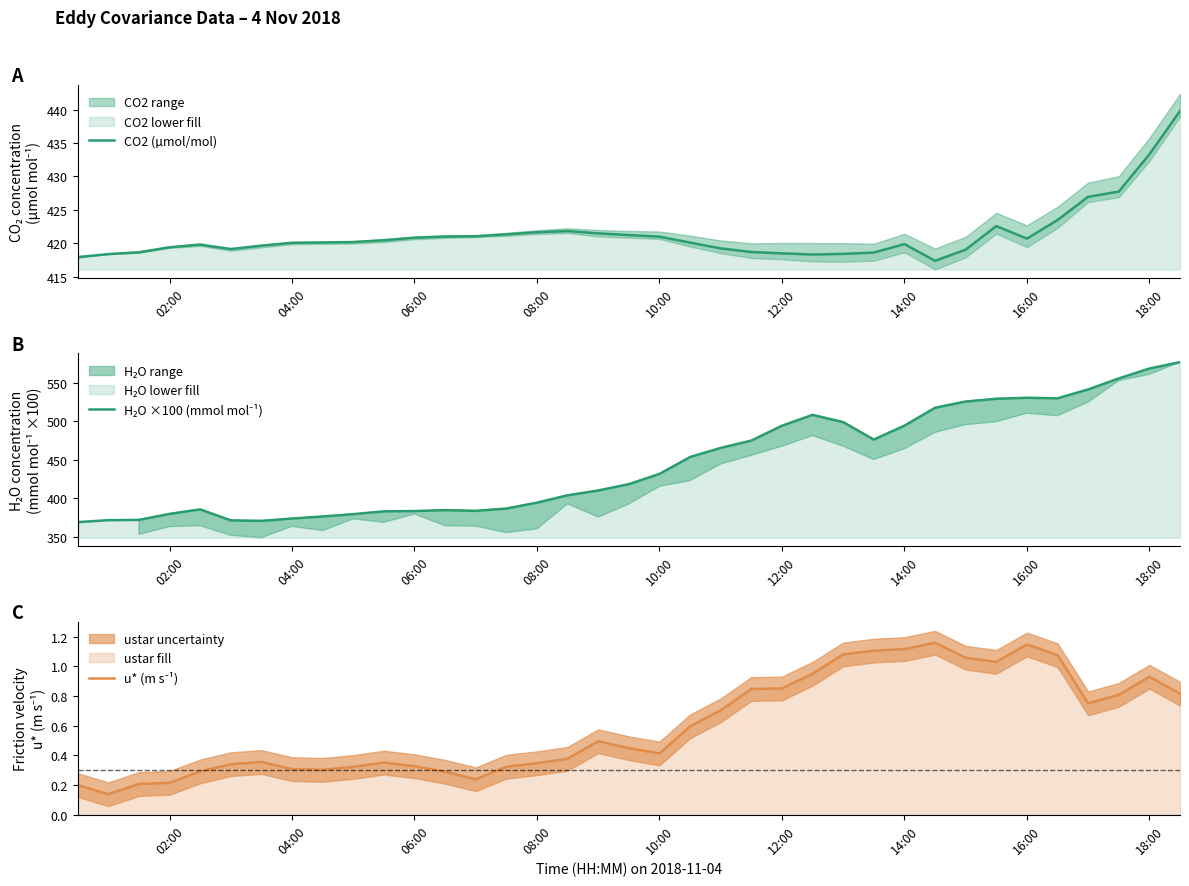

True or false: H₂O ×100 (mmol mol⁻¹) has more than 2 points higher than both neighbors.

True